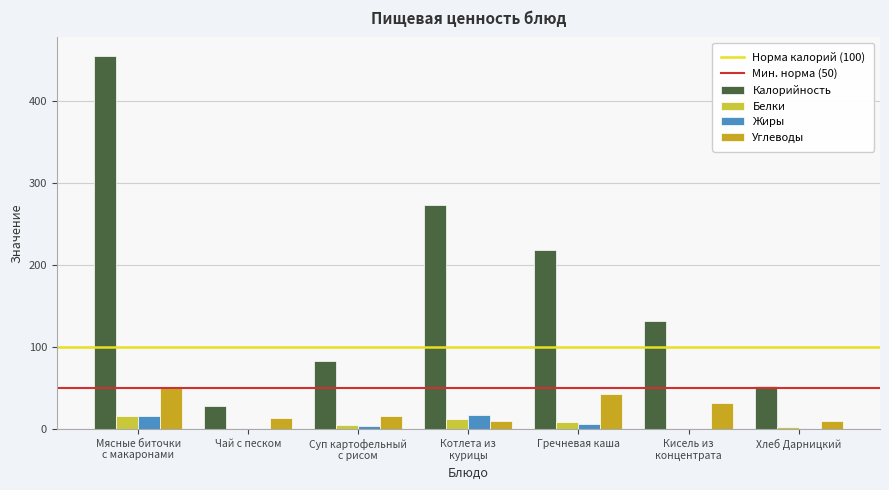

What is the spread (max minus min) of values at Котлета из
курицы?

263.4